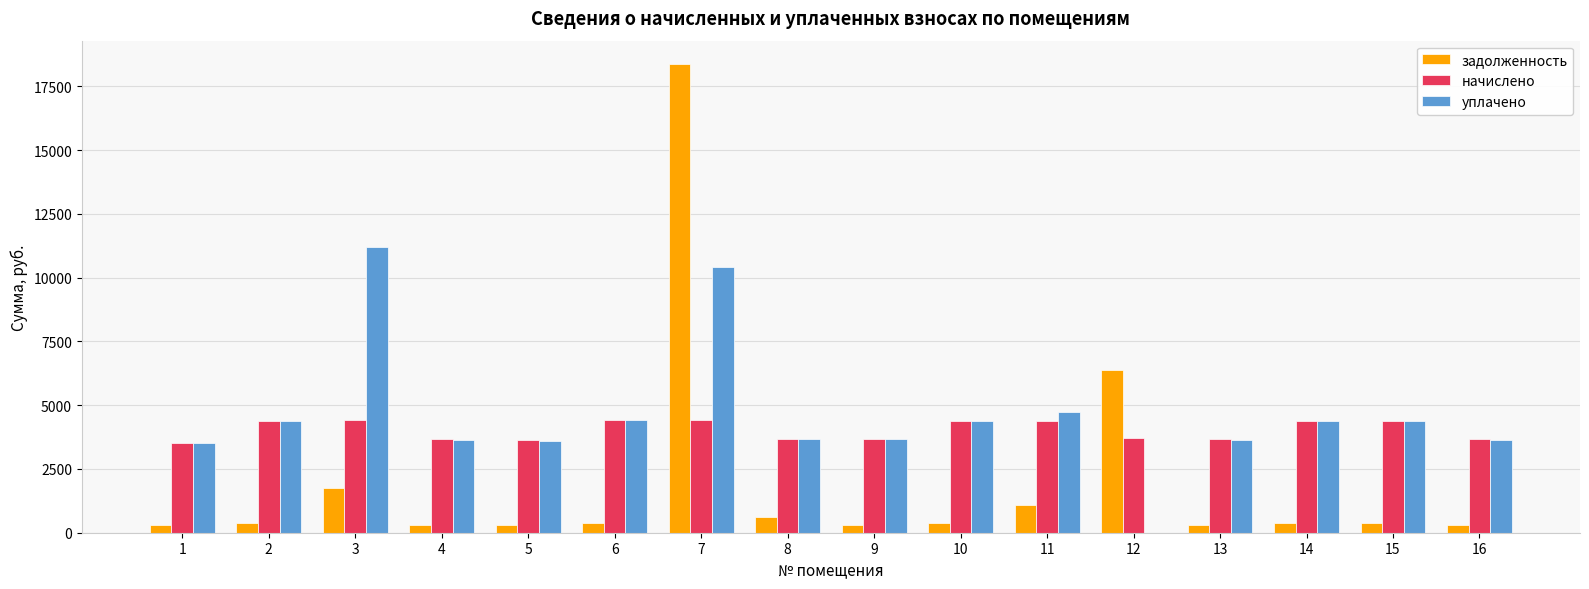

Which series changed the most between 11 and 13?

уплачено